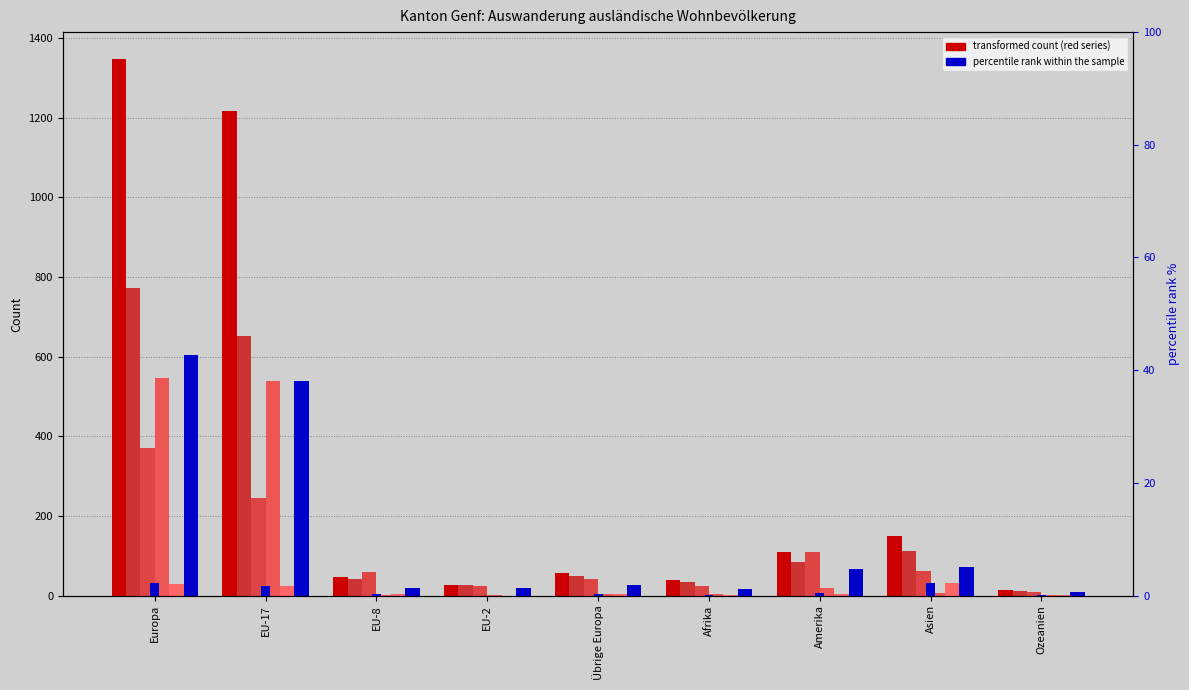

Reading left to right, what are all the values shown in this chart?

Total ständige: Europa=1348	EU-17=1216	EU-8=46	EU-2=27	Übrige Europa=56	Afrika=38	Amerika=109	Asien=150	Ozeanien=14
Aufenthalter (B) Total: Europa=772	EU-17=653	EU-8=42	EU-2=26	Übrige Europa=49	Afrika=33	Amerika=85	Asien=113	Ozeanien=11
Nicht ständige Total: Europa=371	EU-17=244	EU-8=58	EU-2=25	Übrige Europa=42	Afrika=25	Amerika=109	Asien=61	Ozeanien=8
Niedergelassene (C) Total: Europa=546	EU-17=540	EU-8=1	EU-2=1	Übrige Europa=3	Afrika=4	Amerika=19	Asien=6	Ozeanien=2
Kurzaufenthalter (L) Total: Europa=30	EU-17=23	EU-8=3	EU-2=0	Übrige Europa=4	Afrika=1	Amerika=5	Asien=31	Ozeanien=1
Frauen ständige: Europa=603	EU-17=540	EU-8=19	EU-2=18	Übrige Europa=26	Afrika=16	Amerika=66	Asien=71	Ozeanien=8